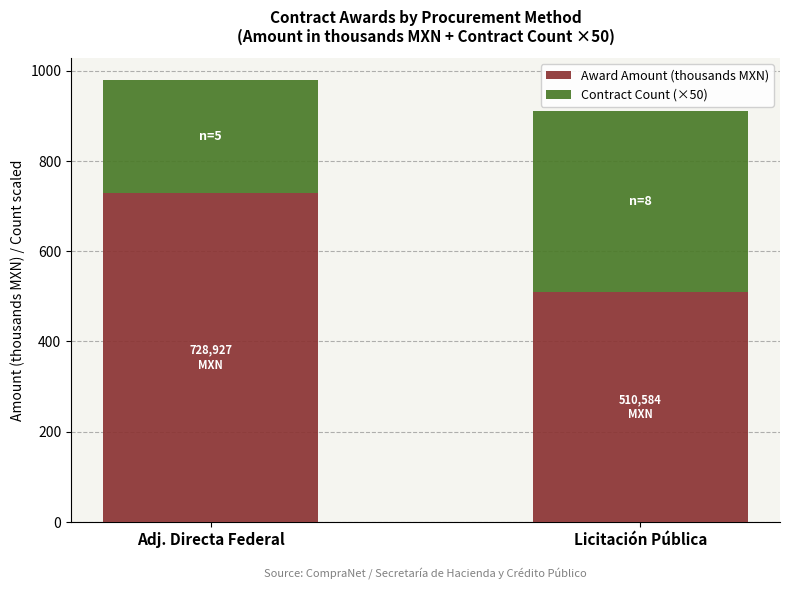

What is the difference between the maximum and minimum values in the Award Amount (thousands MXN) series?

218.3